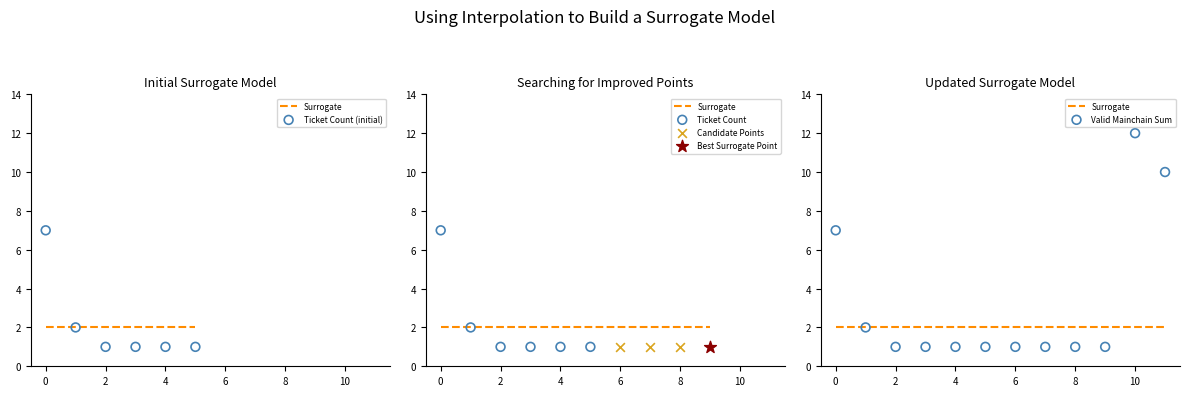

Which series reaches the minimum Y coordinate?

Ticket_count